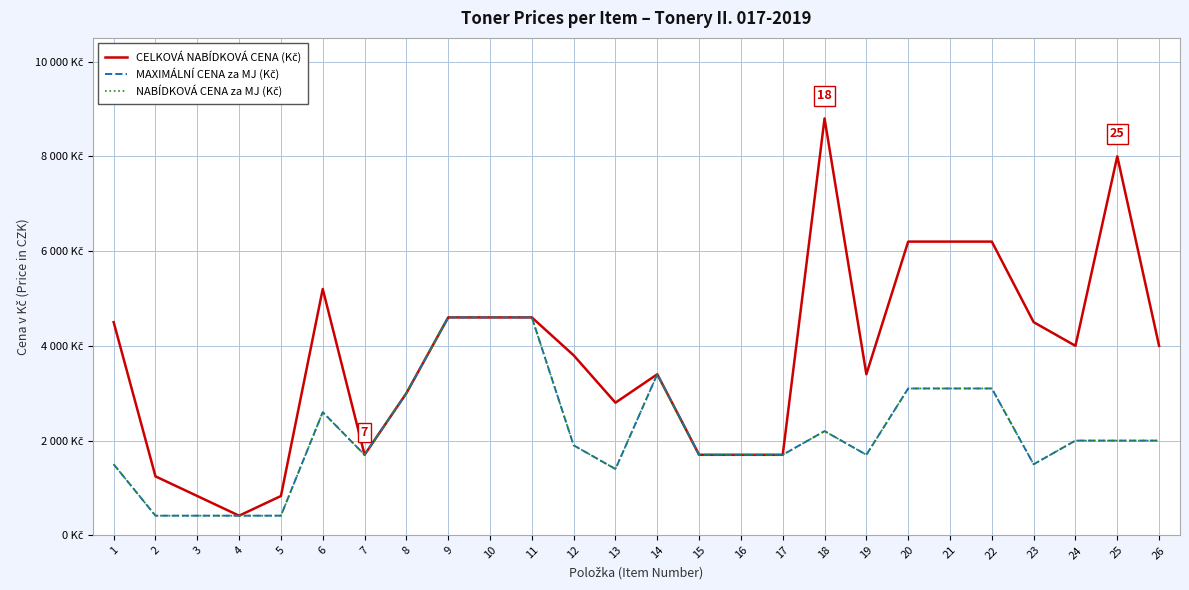

Does the chart have visible grid lines?

Yes